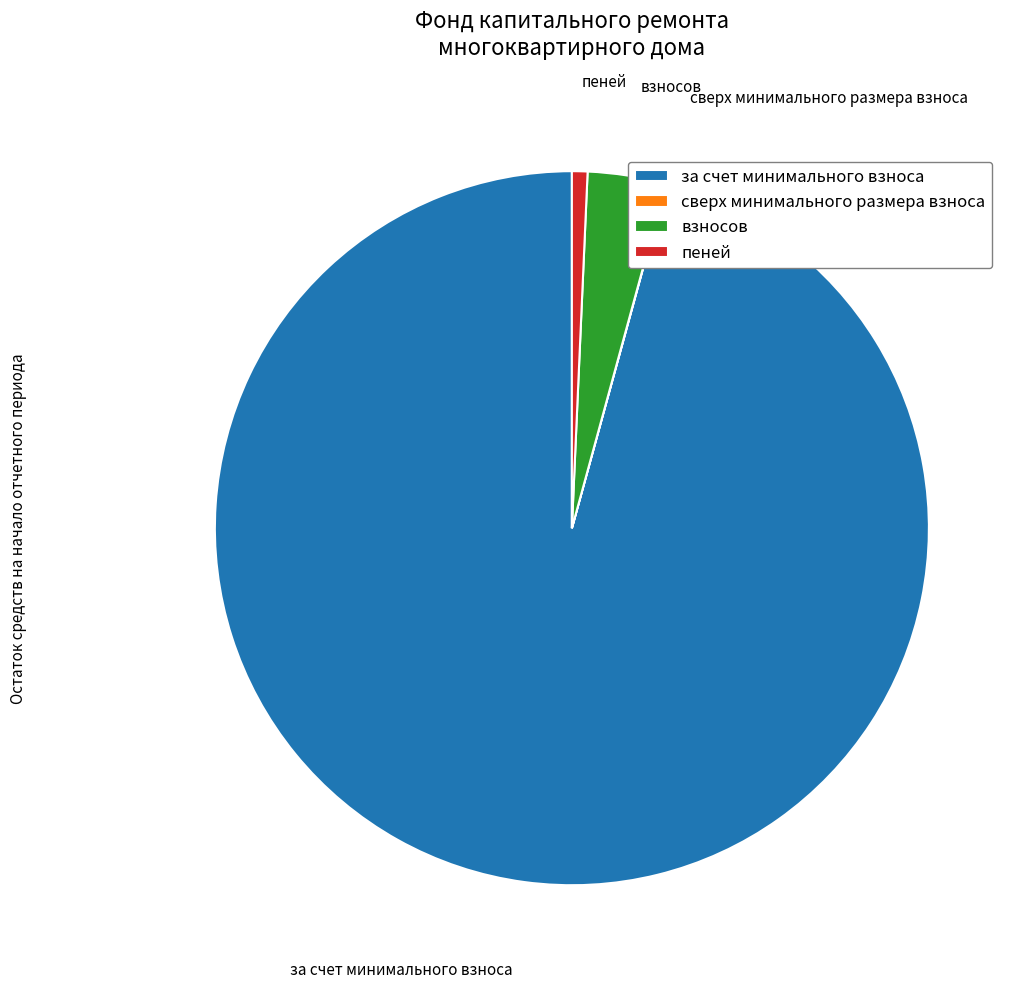

Does взносов account for over 50% of the chart?

No